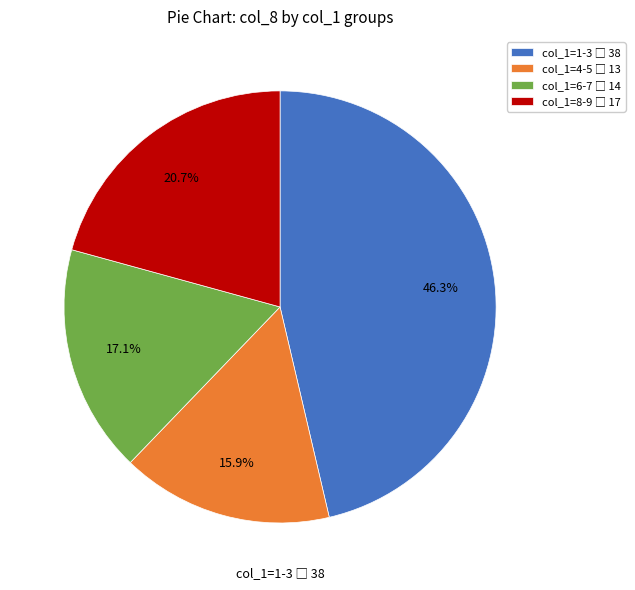

To the nearest percent, what is the difference between the largest and smallest slice percentages?

30%